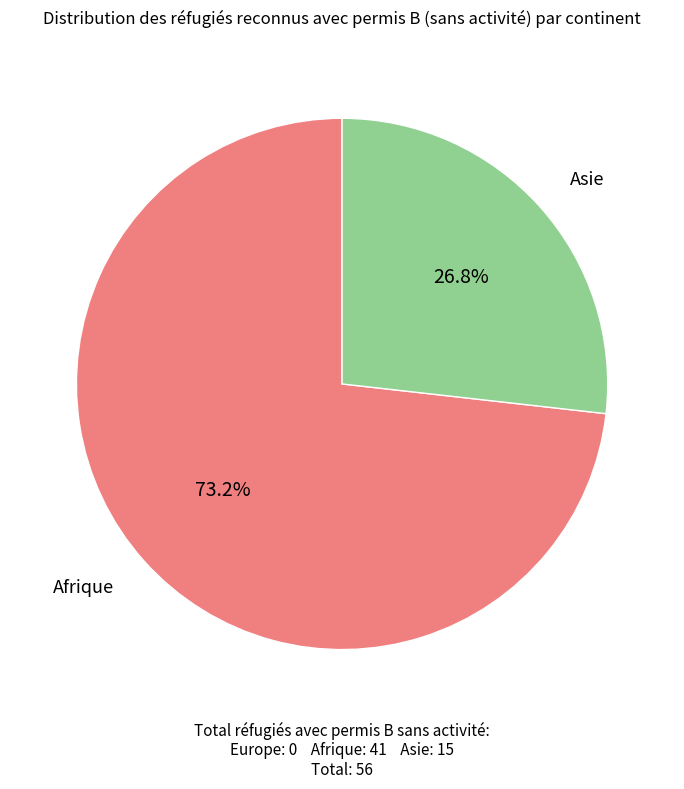

How many slices are in this pie chart?

2